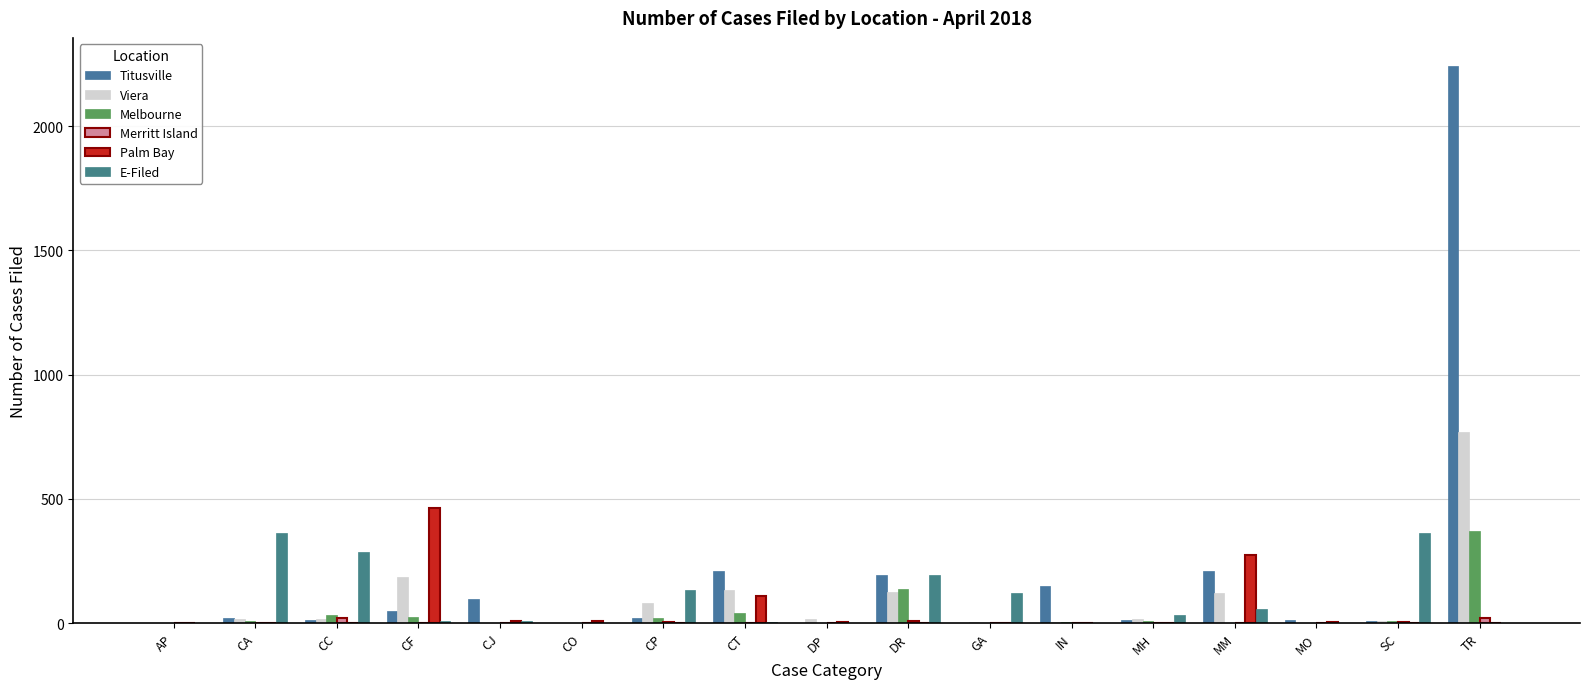

Which category has the highest value across all series?

TR